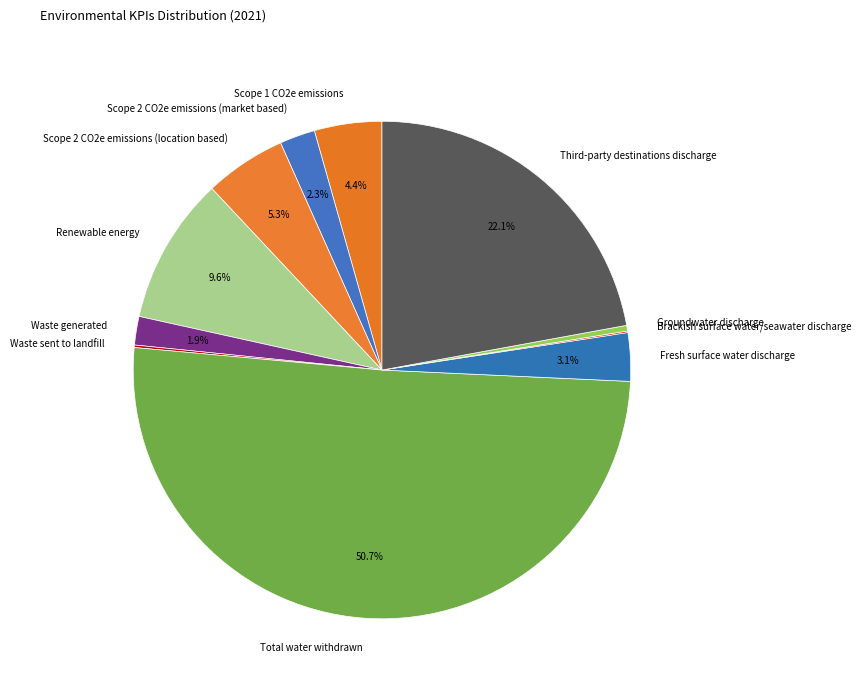

Is the sum of Fresh surface water discharge and Scope 2 CO2e emissions (location based) greater than half?

No